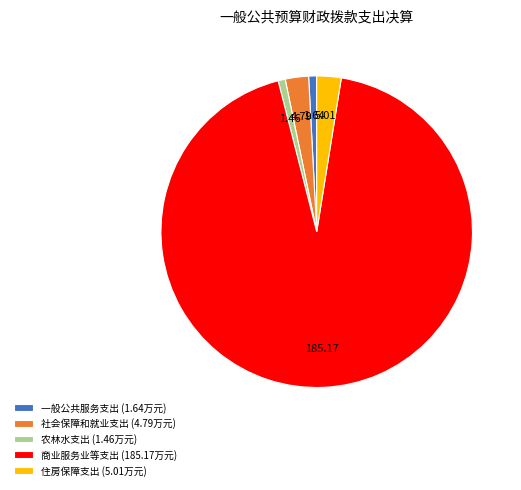

Is it true that 农林水支出 is 1% of the pie?

True